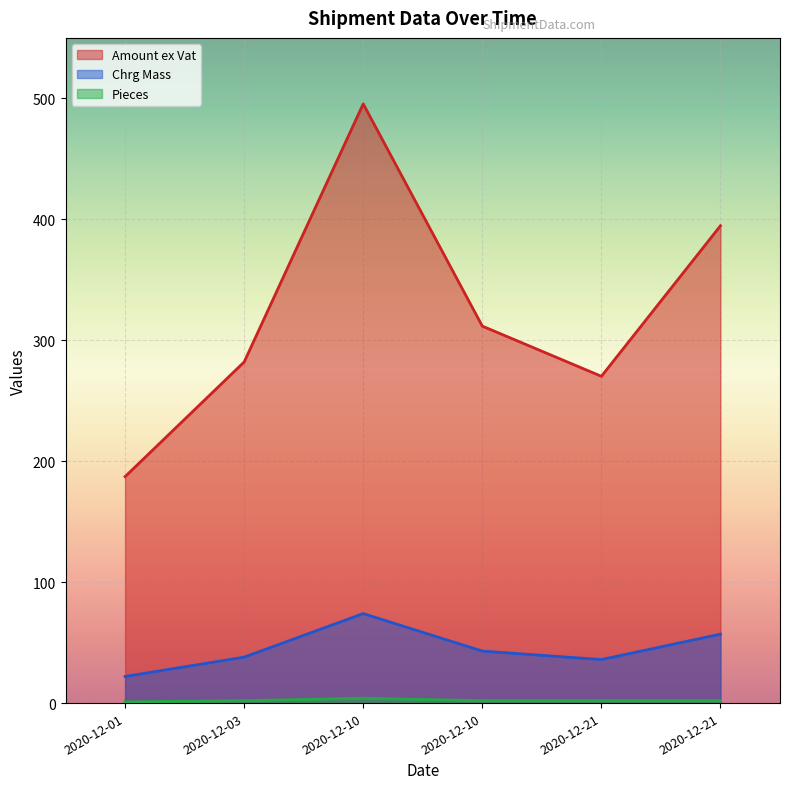

True or false: Amount ex Vat has a value of 147.7 at 2020-12-21.

False